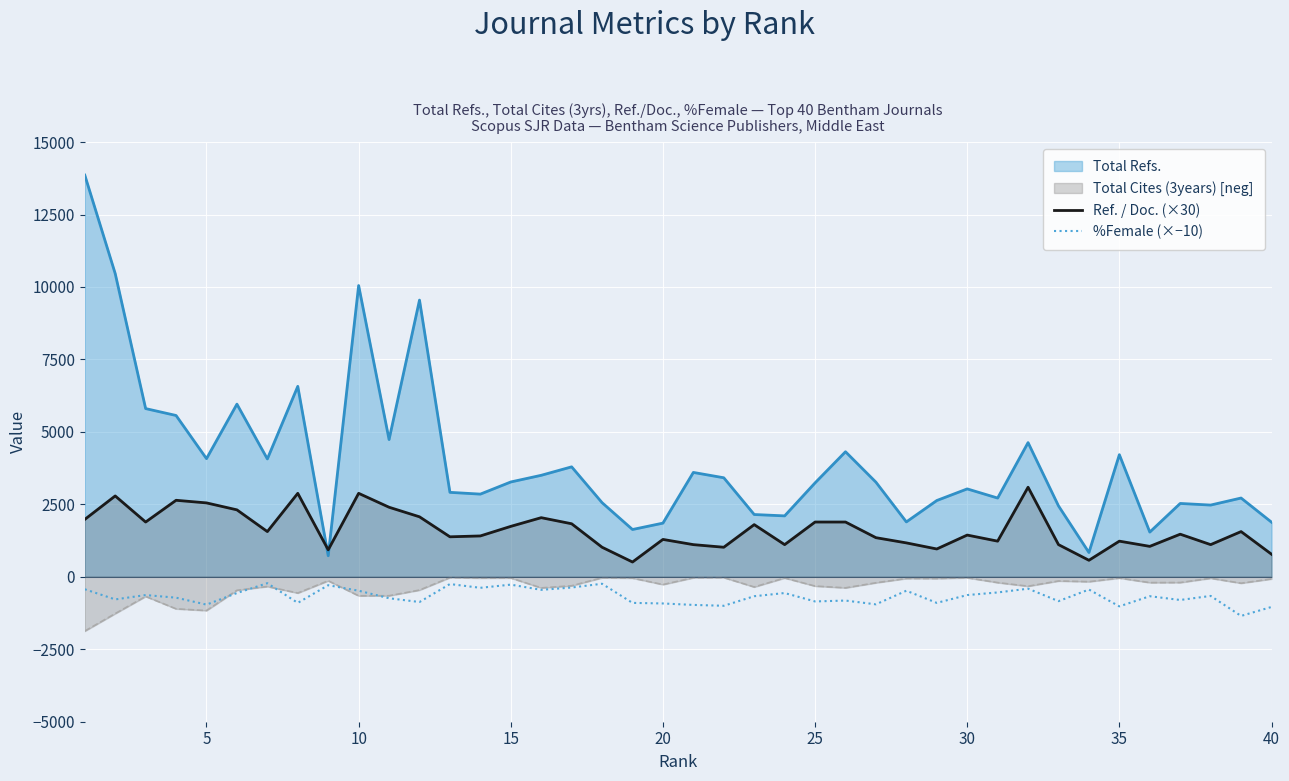

What is the difference between the second highest and second lowest values in the Ref. / Doc. (×30) series?

2310